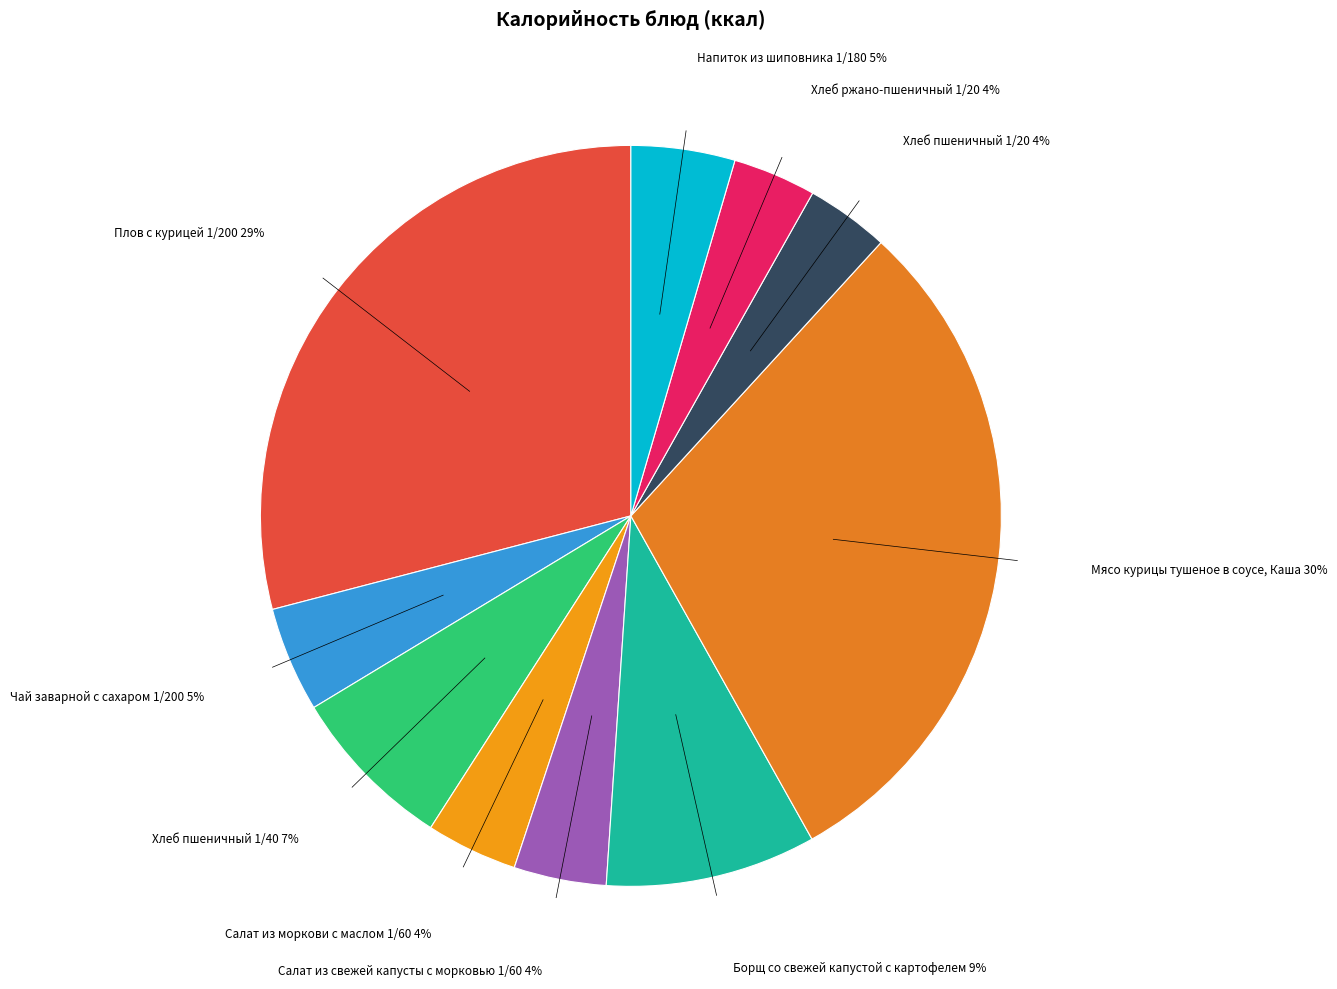

Between Салат из моркови с маслом 1/60 and Хлеб пшеничный 1/40, which is larger?

Хлеб пшеничный 1/40